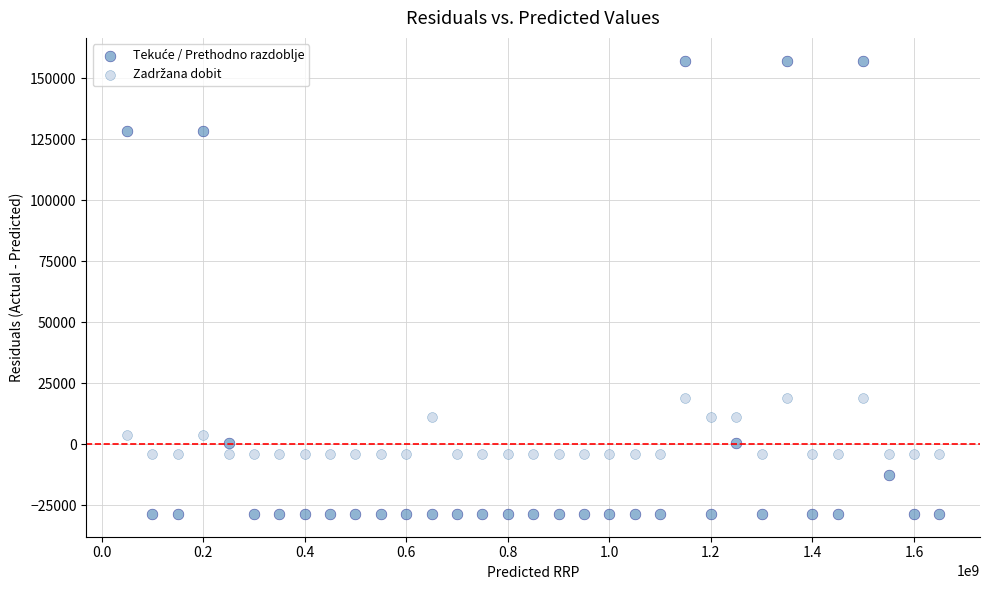

Across all data points, what is the range of X values (max minus min)?

1600000000.0